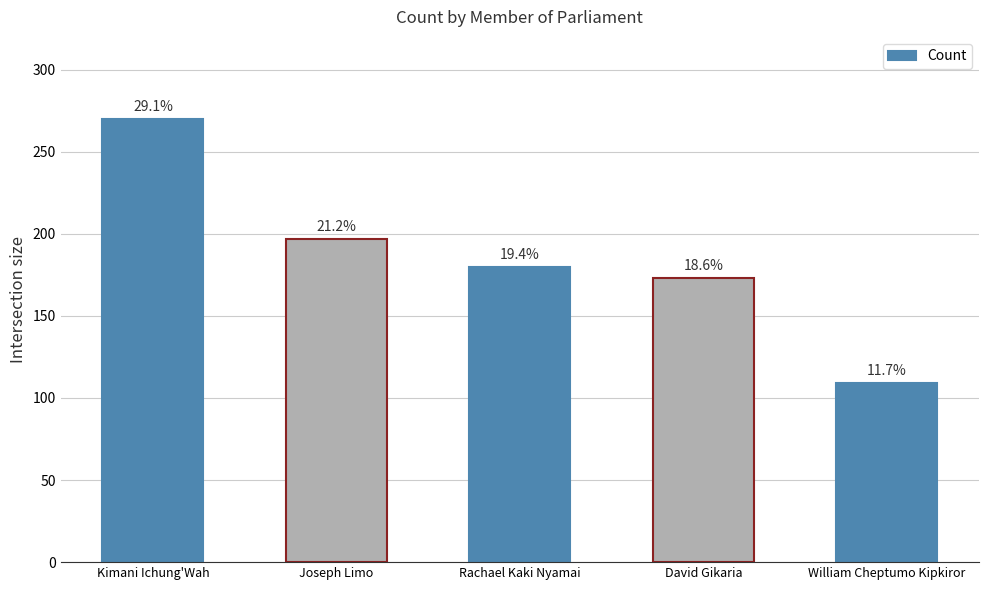

How many bars are there in total?

5